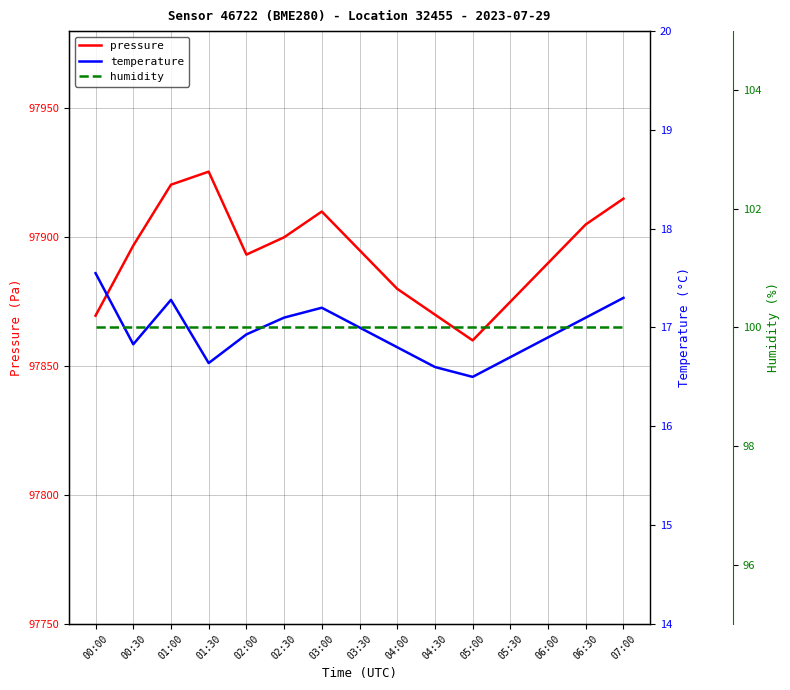

True or false: humidity and pressure intersect in this chart.

False